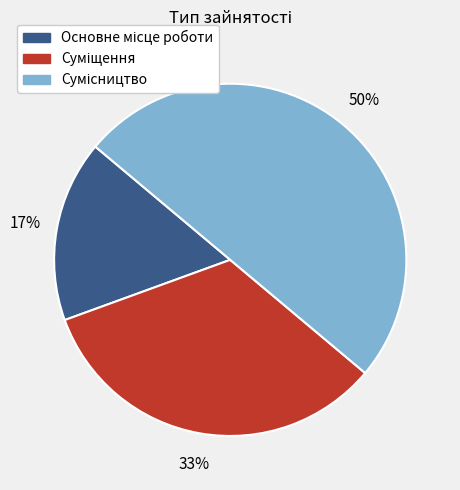

To the nearest percent, what is the average slice percentage?

33%